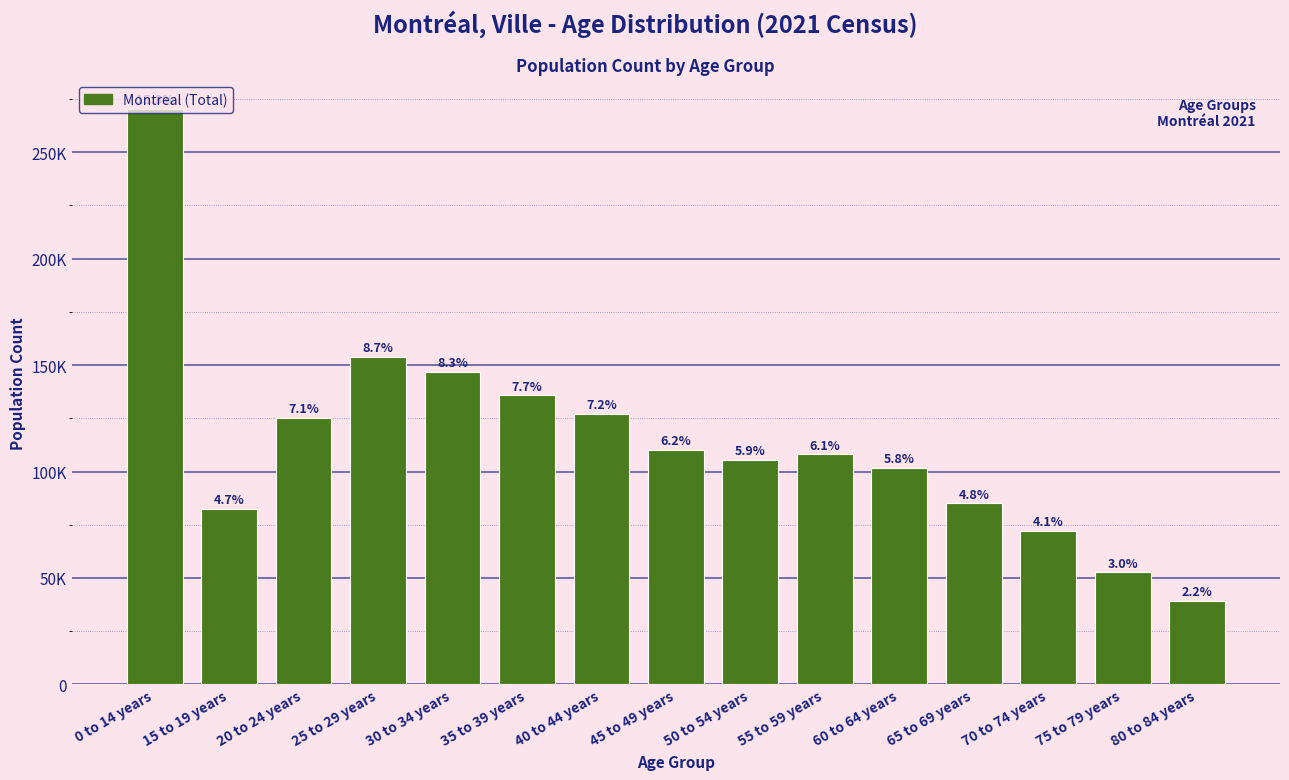

What is the ratio of the value at 75 to 79 years to the value at 55 to 59 years?

0.5